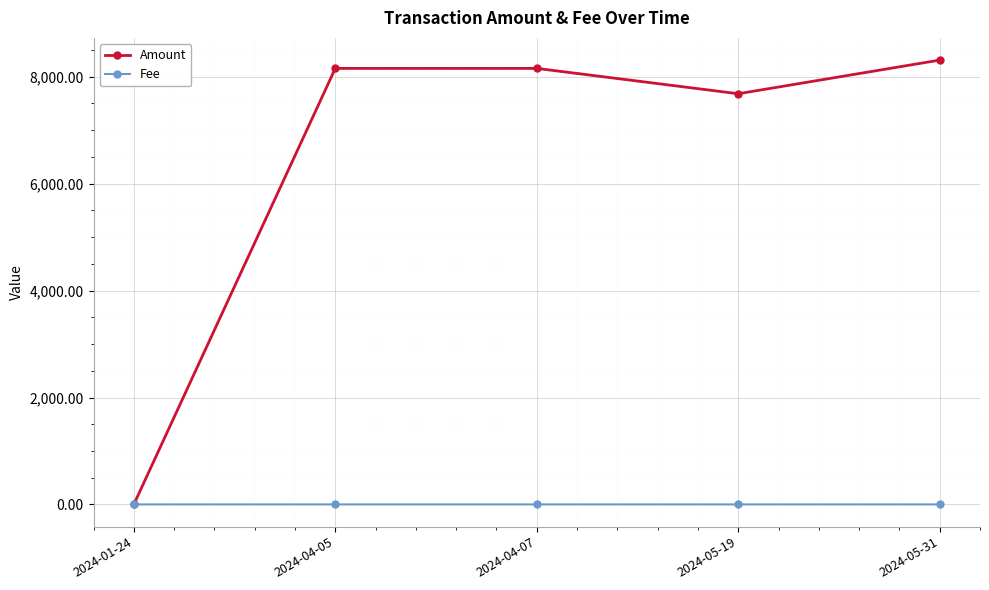

In Amount, how many points are lower than both neighbors (excluding endpoints)?

1